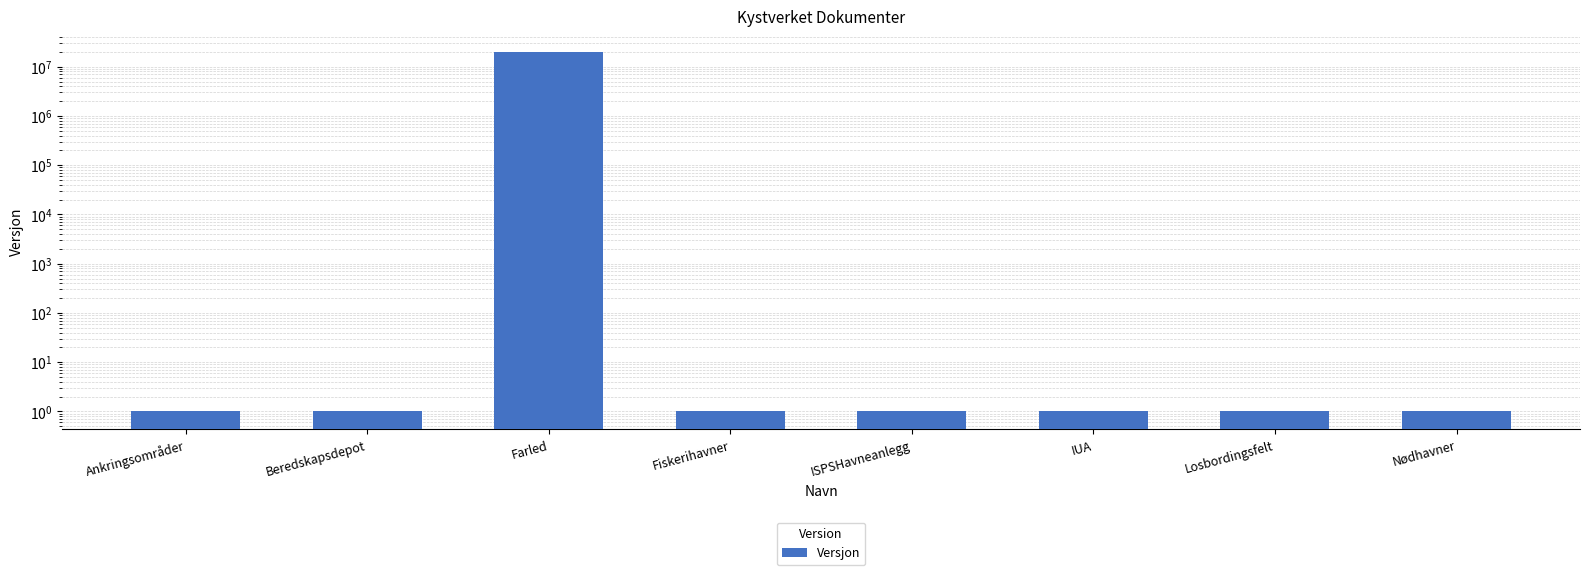

What is the difference between the maximum and minimum values?

20190212